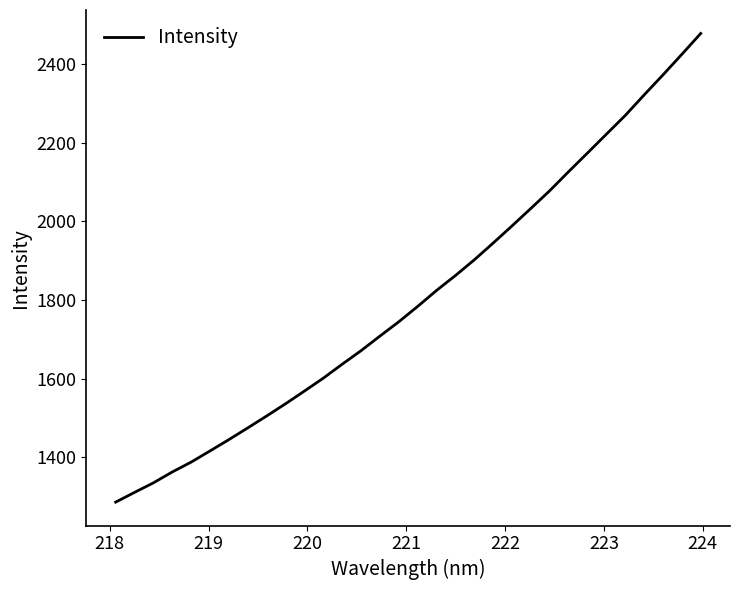

What is the difference between the maximum and minimum values?

1191.4